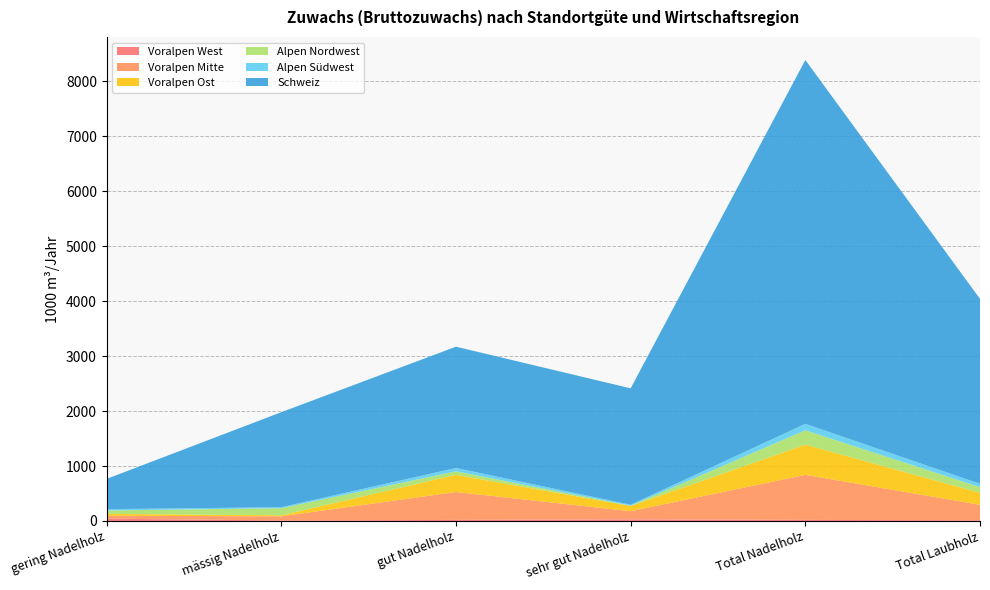

Reading left to right, what are all the values shown in this chart?

Voralpen West: gering Nadelholz=43	mässig Nadelholz=9	gut Nadelholz=20	sehr gut Nadelholz=31	Total Nadelholz=20	Total Laubholz=13
Voralpen Mitte: gering Nadelholz=52	mässig Nadelholz=76	gut Nadelholz=507	sehr gut Nadelholz=147	Total Nadelholz=819	Total Laubholz=282
Voralpen Ost: gering Nadelholz=35	mässig Nadelholz=19	gut Nadelholz=312	sehr gut Nadelholz=95	Total Nadelholz=550	Total Laubholz=217
Alpen Nordwest: gering Nadelholz=61	mässig Nadelholz=129	gut Nadelholz=65	sehr gut Nadelholz=6	Total Nadelholz=261	Total Laubholz=104
Alpen Südwest: gering Nadelholz=24	mässig Nadelholz=18	gut Nadelholz=60	sehr gut Nadelholz=16	Total Nadelholz=117	Total Laubholz=60
Schweiz: gering Nadelholz=551	mässig Nadelholz=1728	gut Nadelholz=2206	sehr gut Nadelholz=2118	Total Nadelholz=6617	Total Laubholz=3364